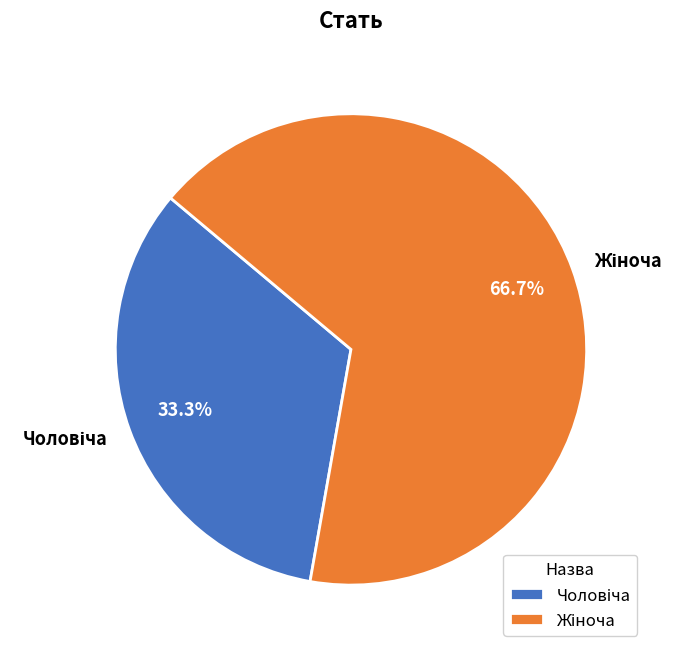

How many segments does this pie chart have?

2